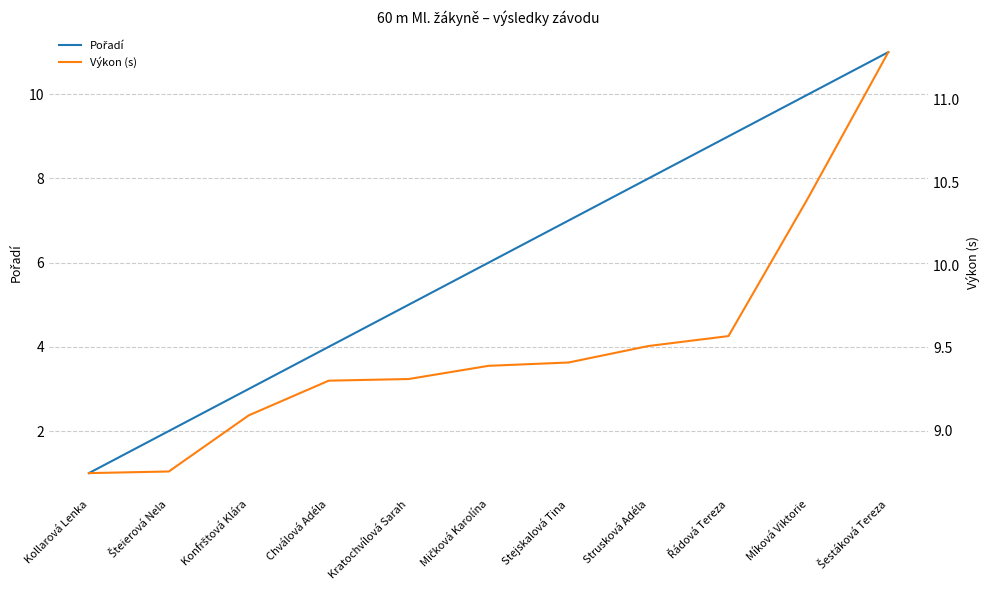

Which series has the largest range (max minus min)?

Pořadí